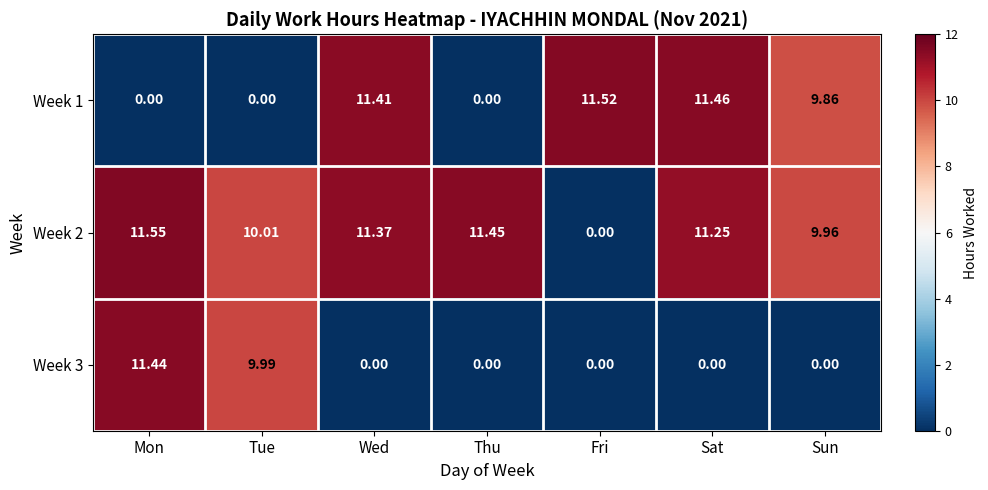

Count the number of data series in this chart.

3